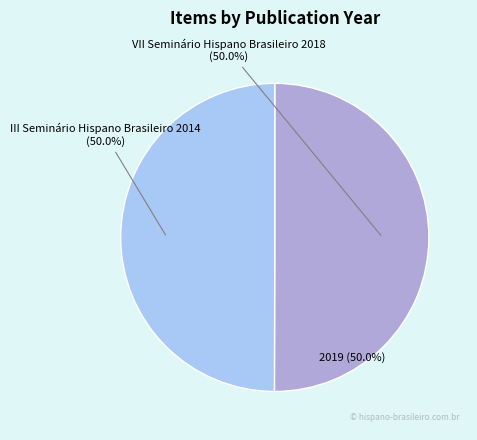

Combined, what portion of the pie is VII Seminário Hispano Brasileiro 2018 and III Seminário Hispano Brasileiro 2014?

100.0%